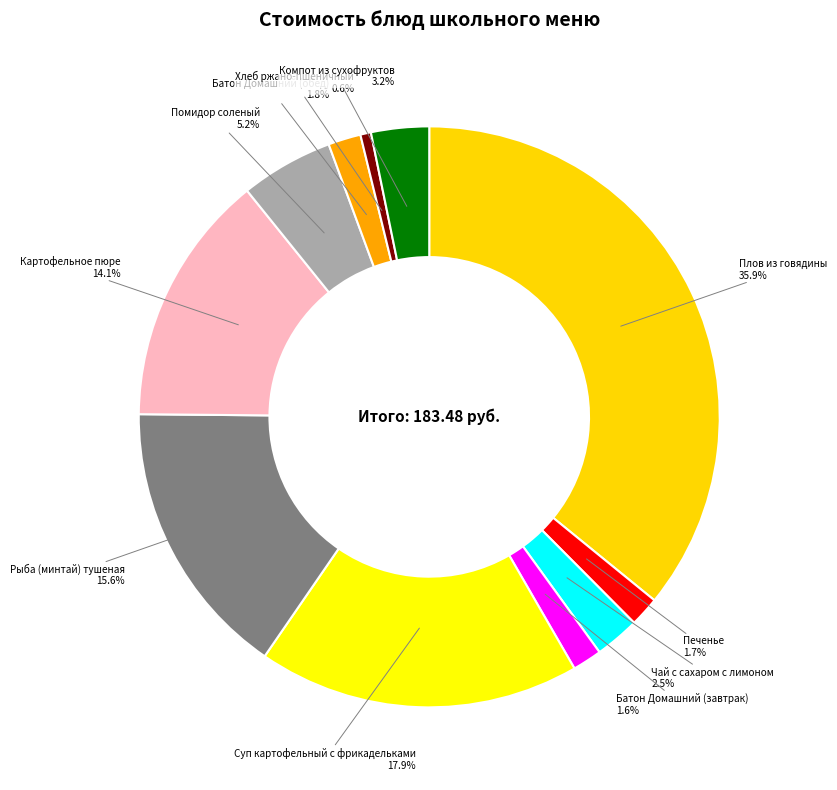

How many segments does this pie chart have?

11